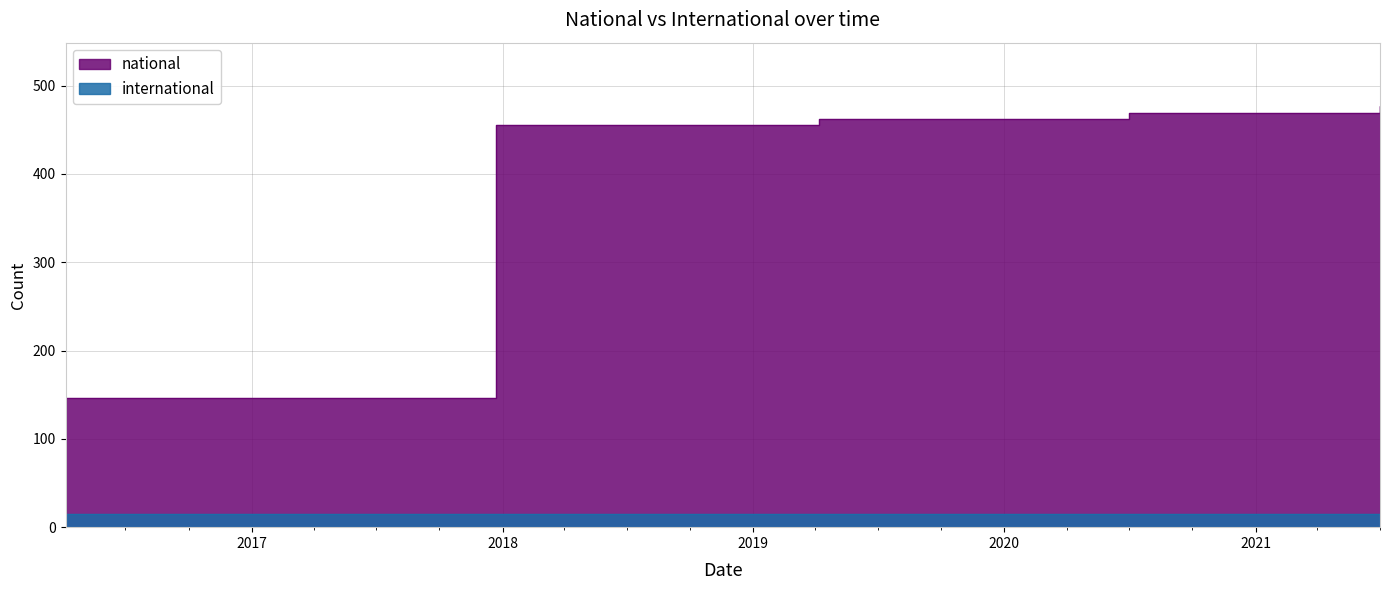

What is the label of the 16th point from the right?

2017-10-12